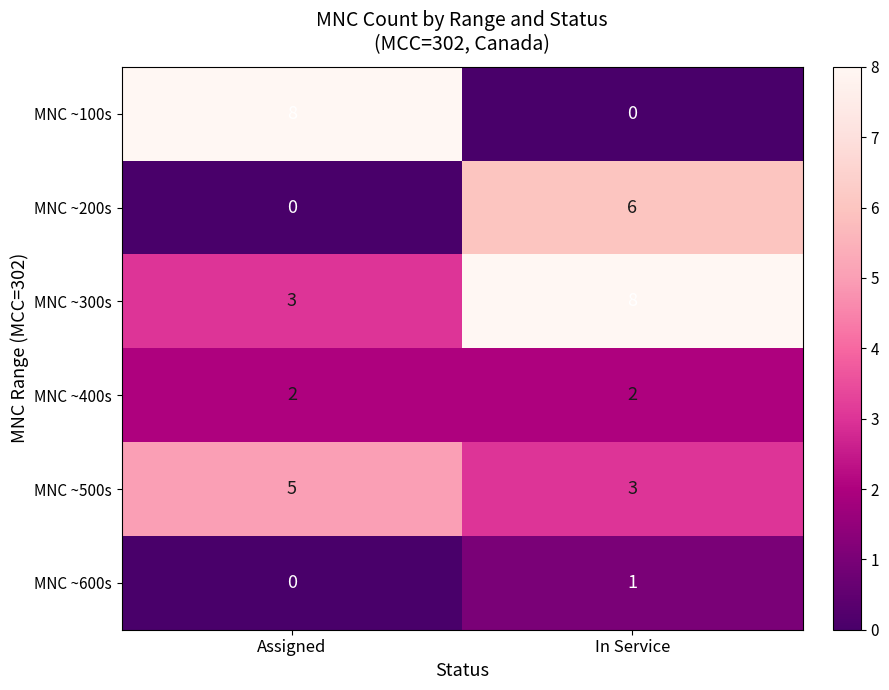

Is it true that MNC ~100s equals 8 at Assigned?

True